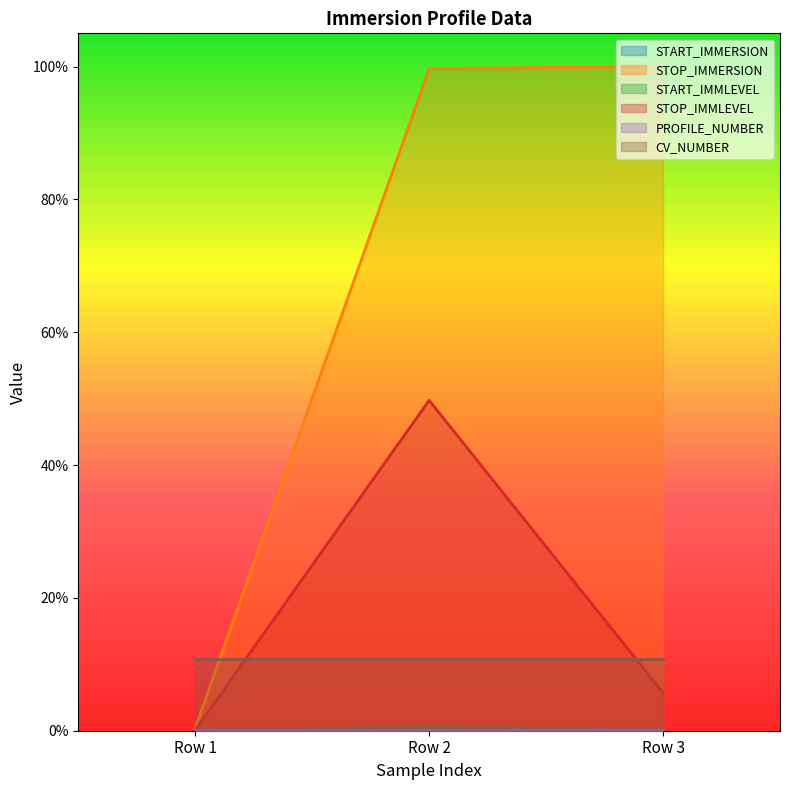

Does the chart display data point markers on the line(s)?

No